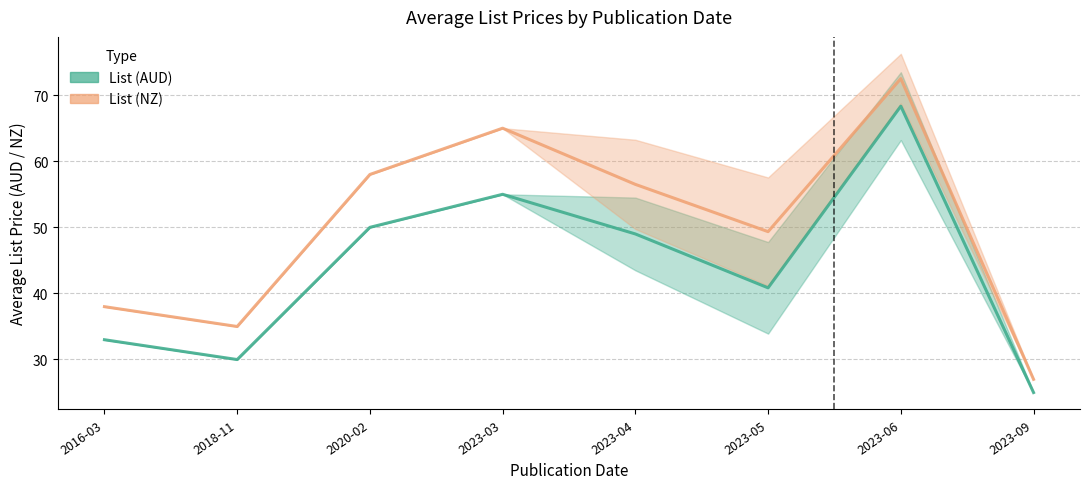

What is the maximum value for List (NZ) mean?

72.5